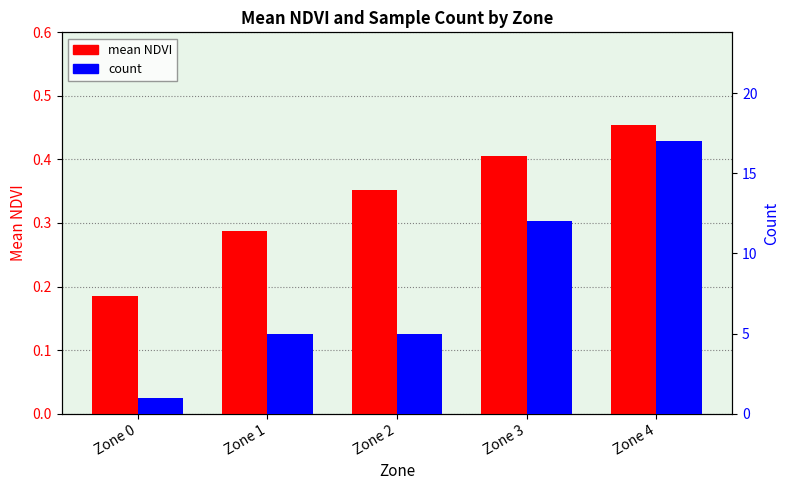

What is the sum of the mean NDVI values at Zone 2 and Zone 1?

0.6